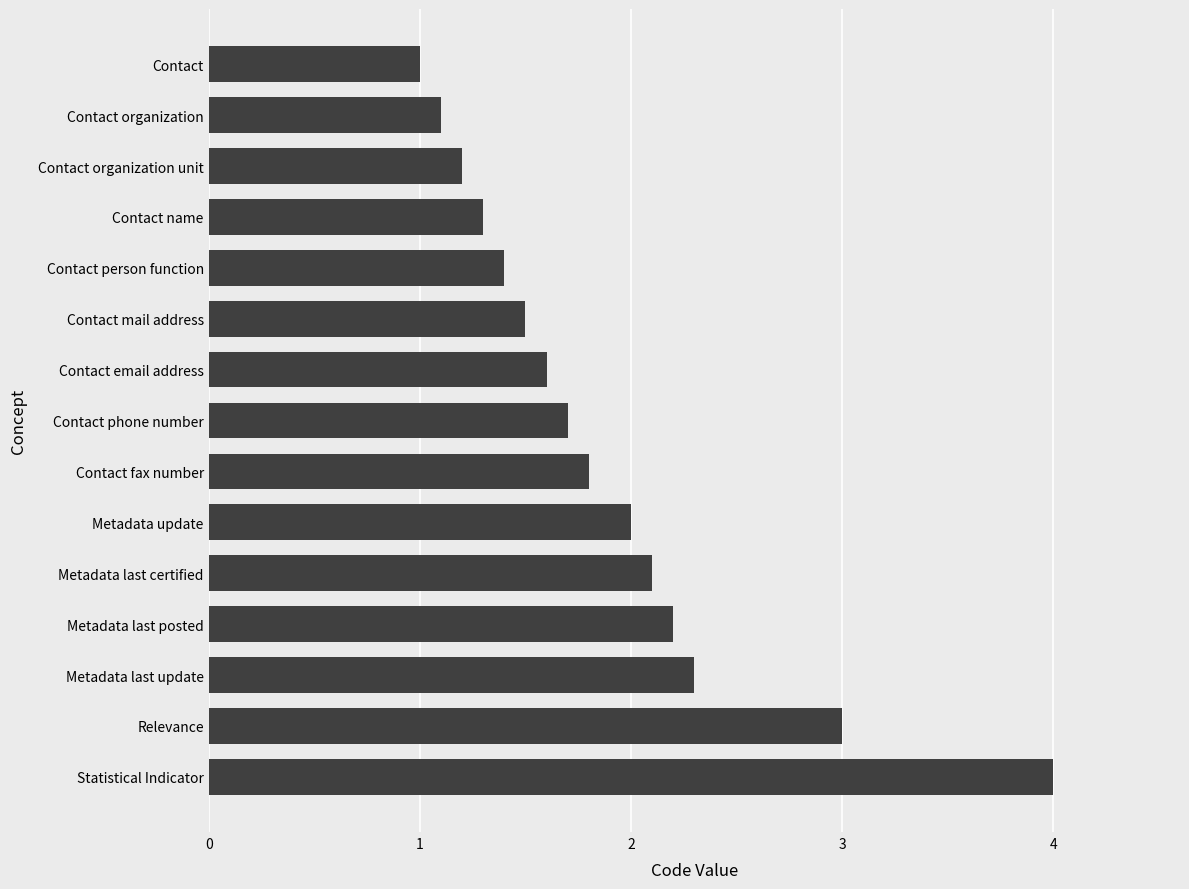

Reading top to bottom, extract all data points from this chart.

1.0	1.1	1.2	1.3	1.4	1.5	1.6	1.7	1.8	2.0	2.1	2.2	2.3	3.0	4.0